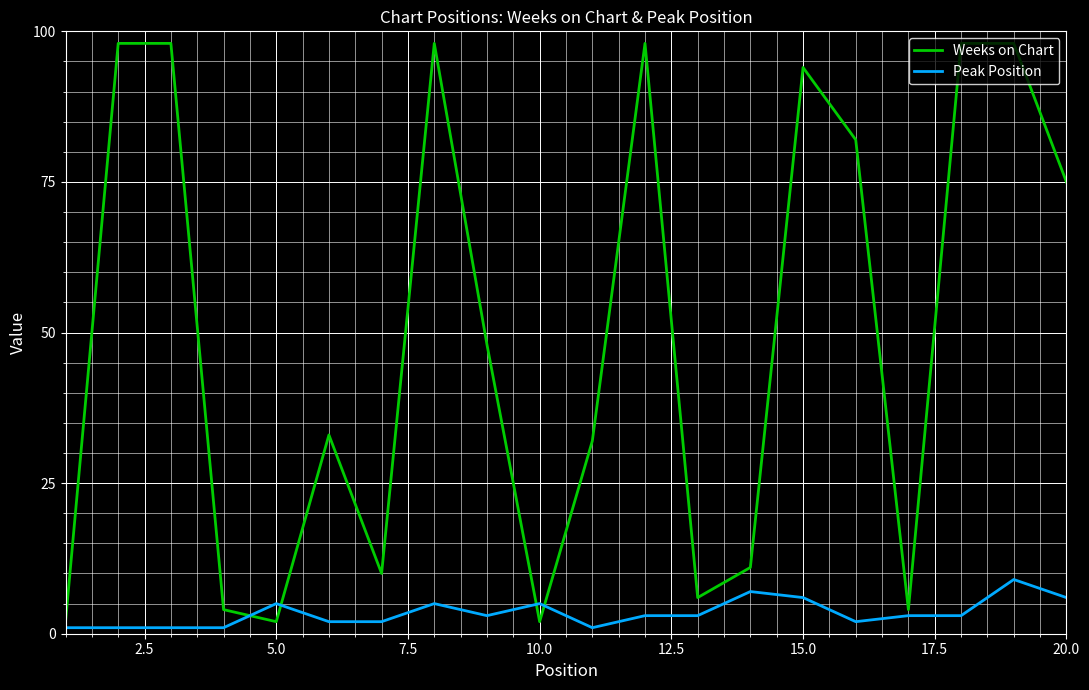

What is the difference between the maximum and minimum values in the Peak Position series?

8